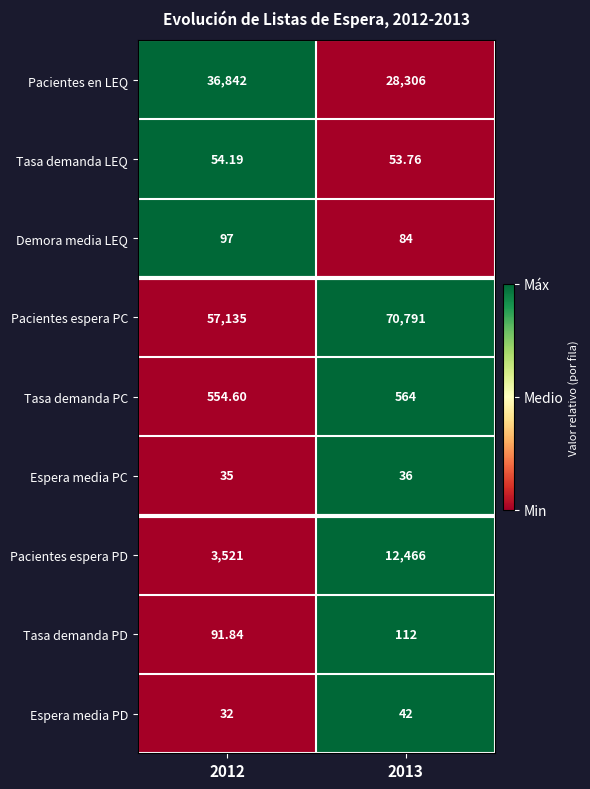

Which series has the largest total across all categories?

Pacientes espera PC